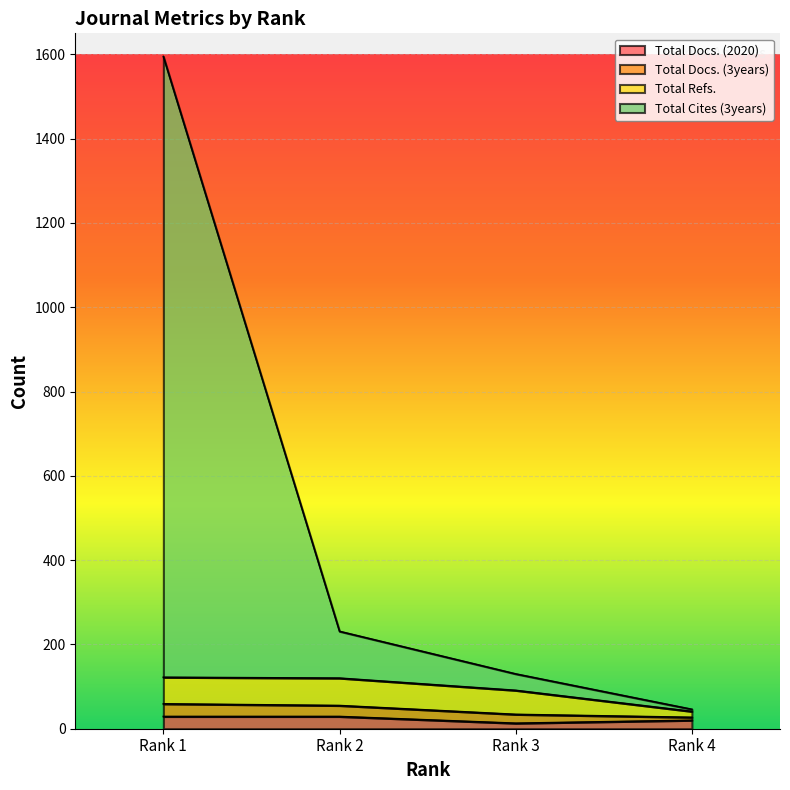

Rank the categories by Total Docs. (2020) value from highest to lowest.

Rank 1, Rank 2, Rank 4, Rank 3